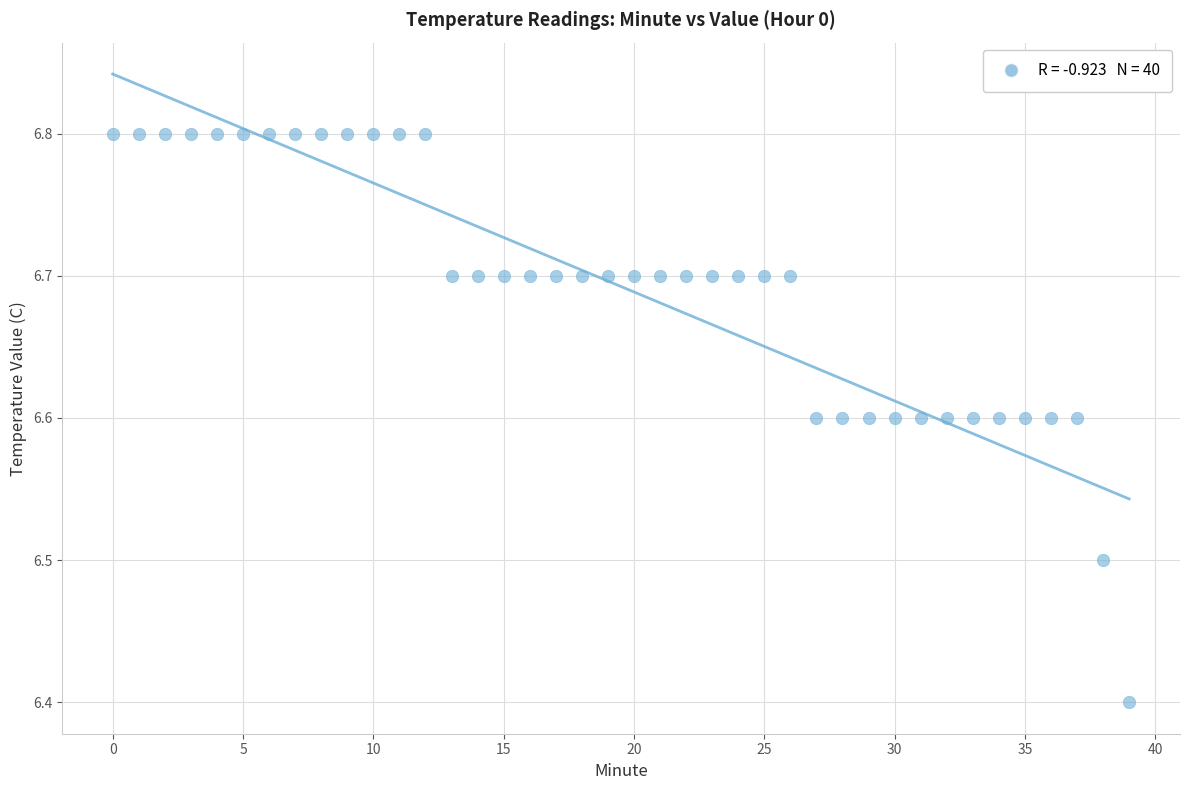

What is the range of Y values (max minus min)?

0.4